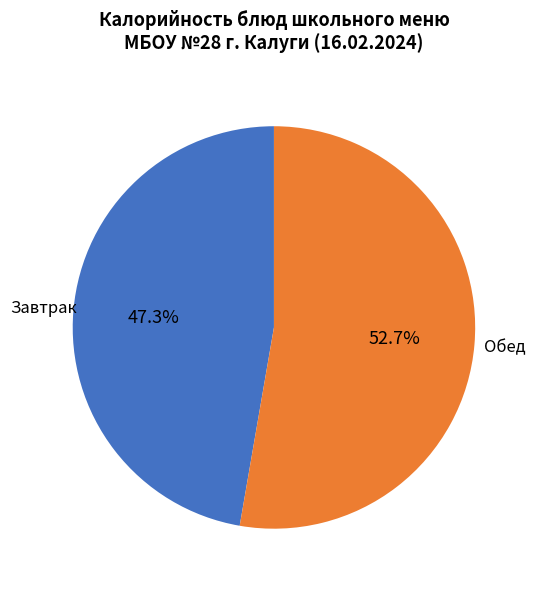

Does any single category account for the majority?

Yes